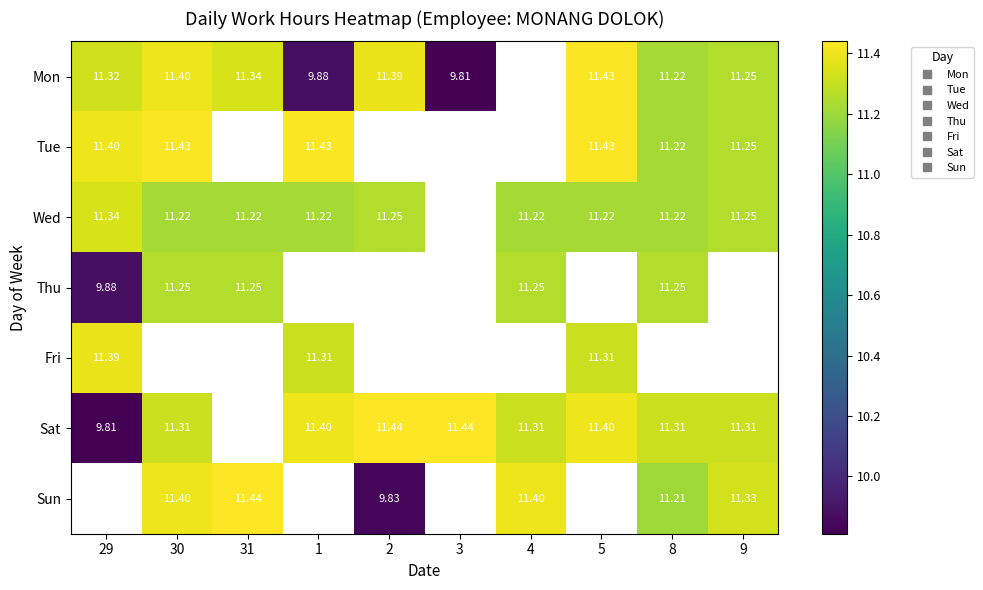

Count the number of categories in the chart.

10